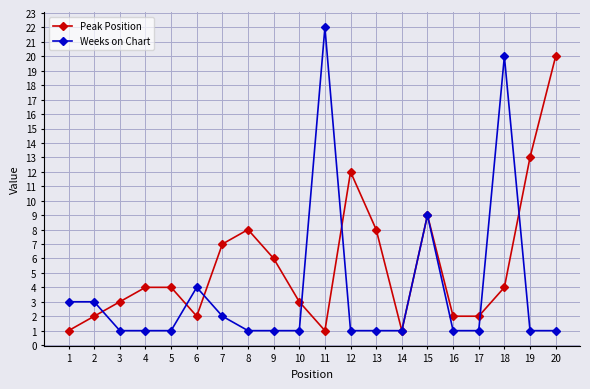

At which label is Weeks on Chart closest to 11?

15